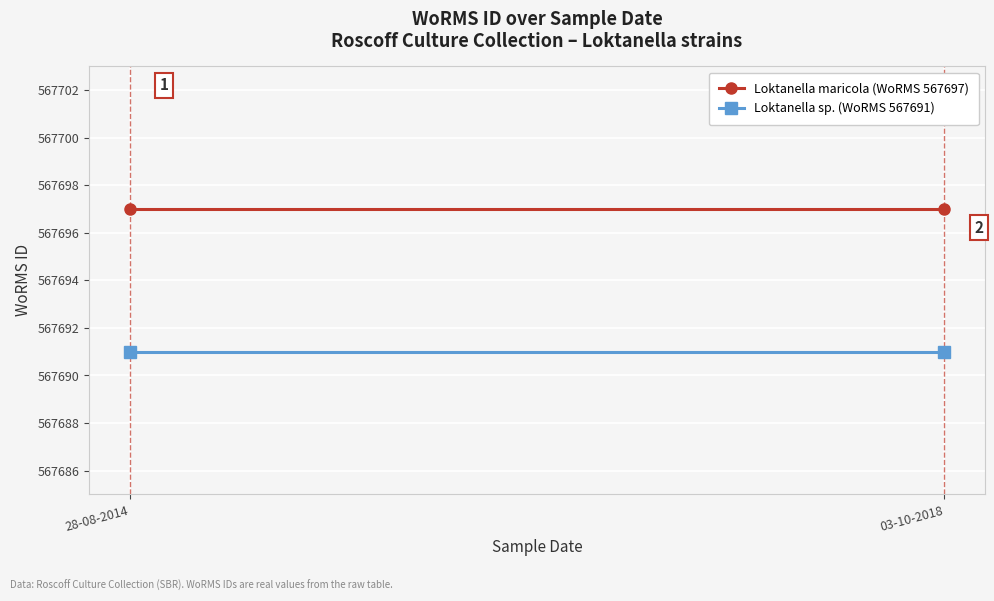

At which label is Loktanella maricola (WoRMS 567697) closest to 567697?

28-08-2014